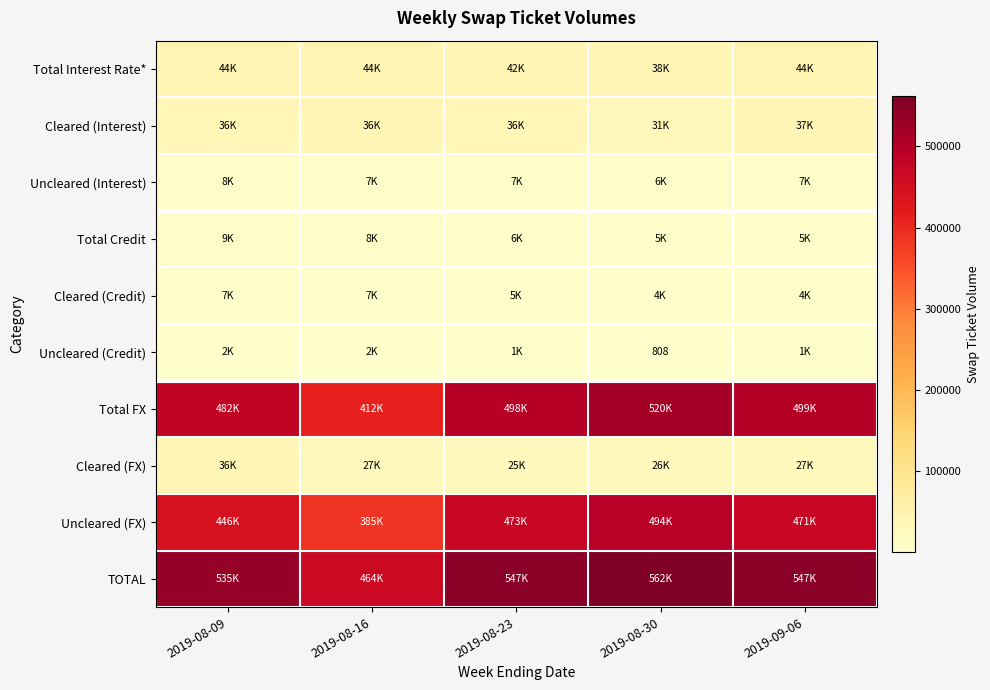

At which label does Cleared (Credit) reach its minimum?

2019-09-06